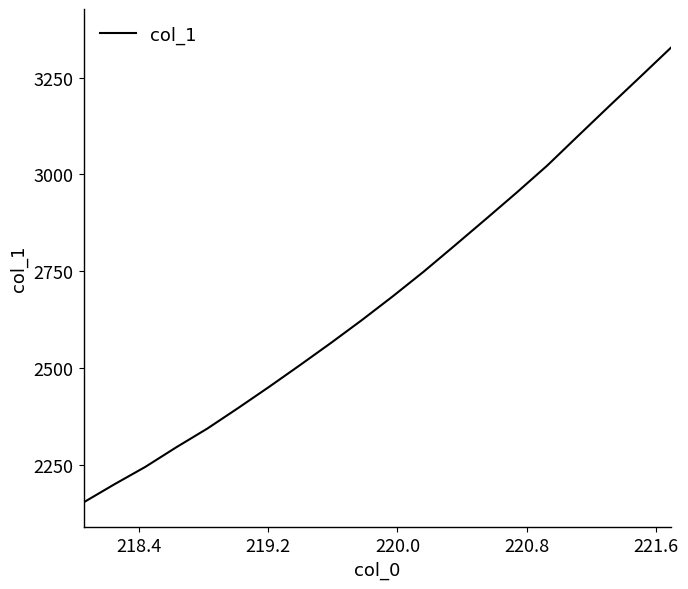

What is the maximum value shown in the chart?

3327.0